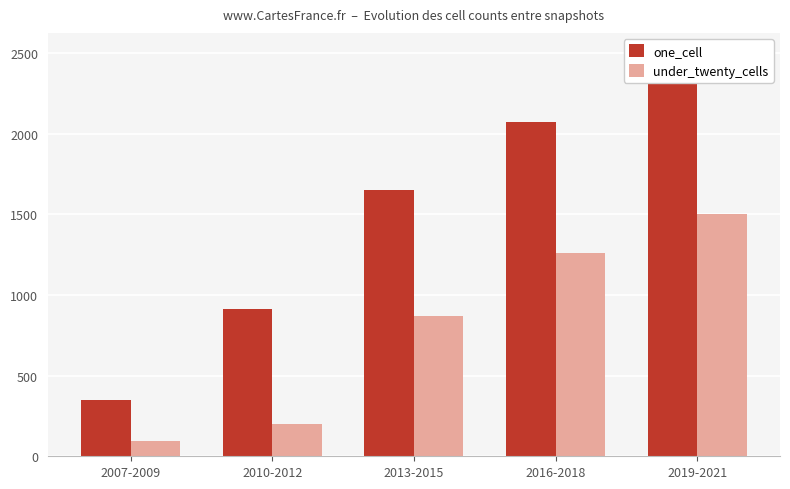

Which series has the widest spread of values?

one_cell